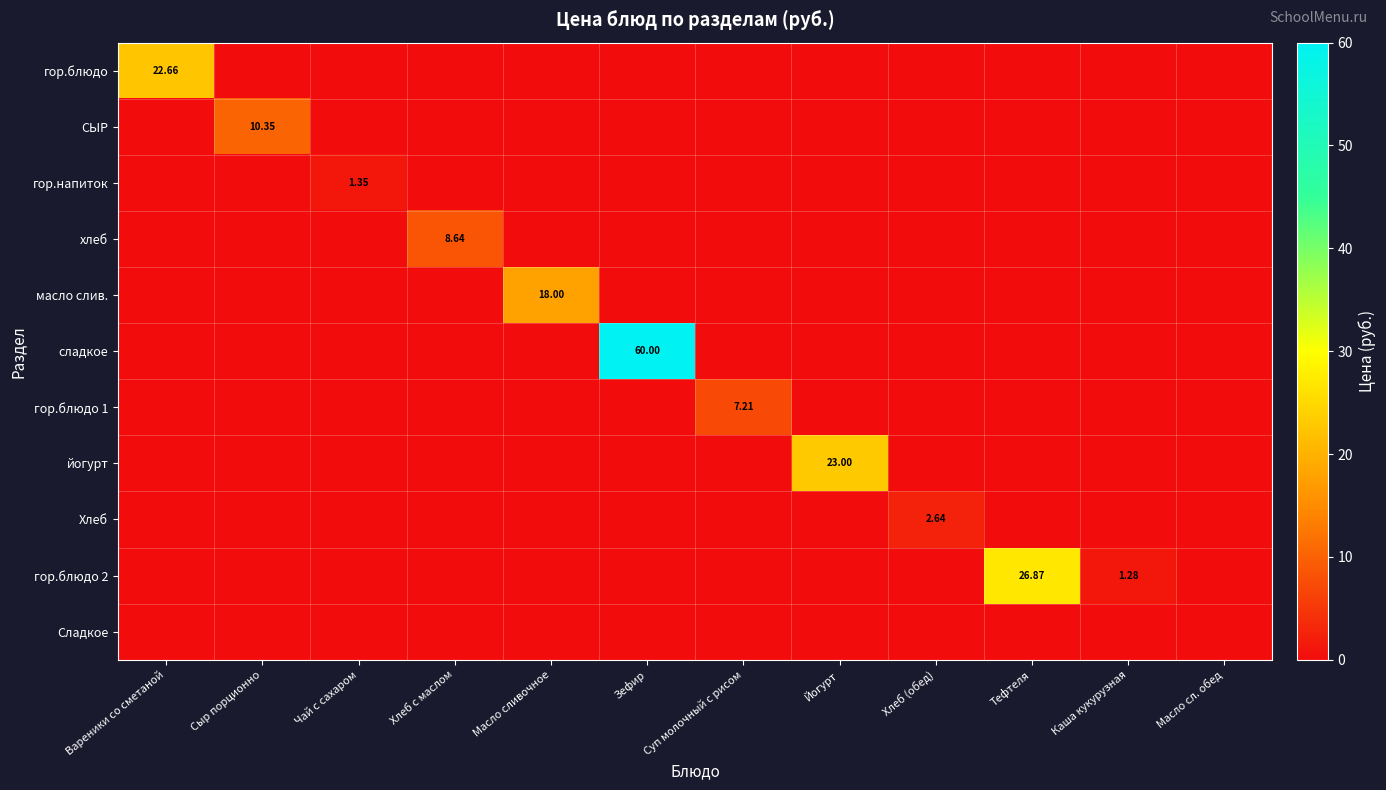

Is it true that сладкое equals -38.3 at Хлеб с маслом?

False